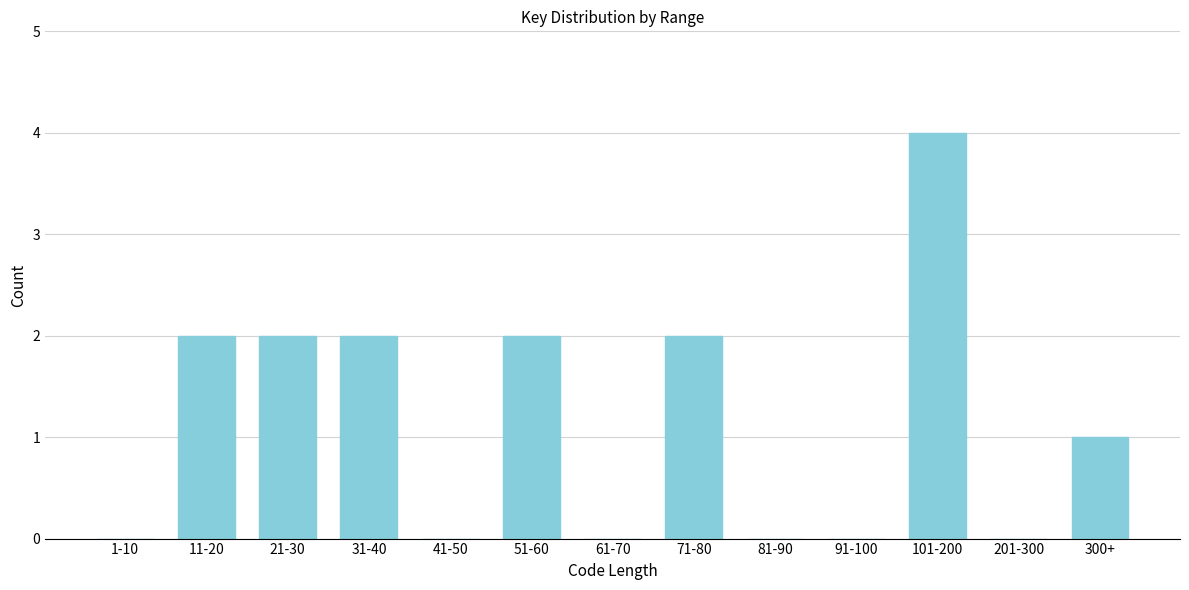

Reading right to left, extract all data points from this chart.

300+=1	201-300=0	101-200=4	91-100=0	81-90=0	71-80=2	61-70=0	51-60=2	41-50=0	31-40=2	21-30=2	11-20=2	1-10=0